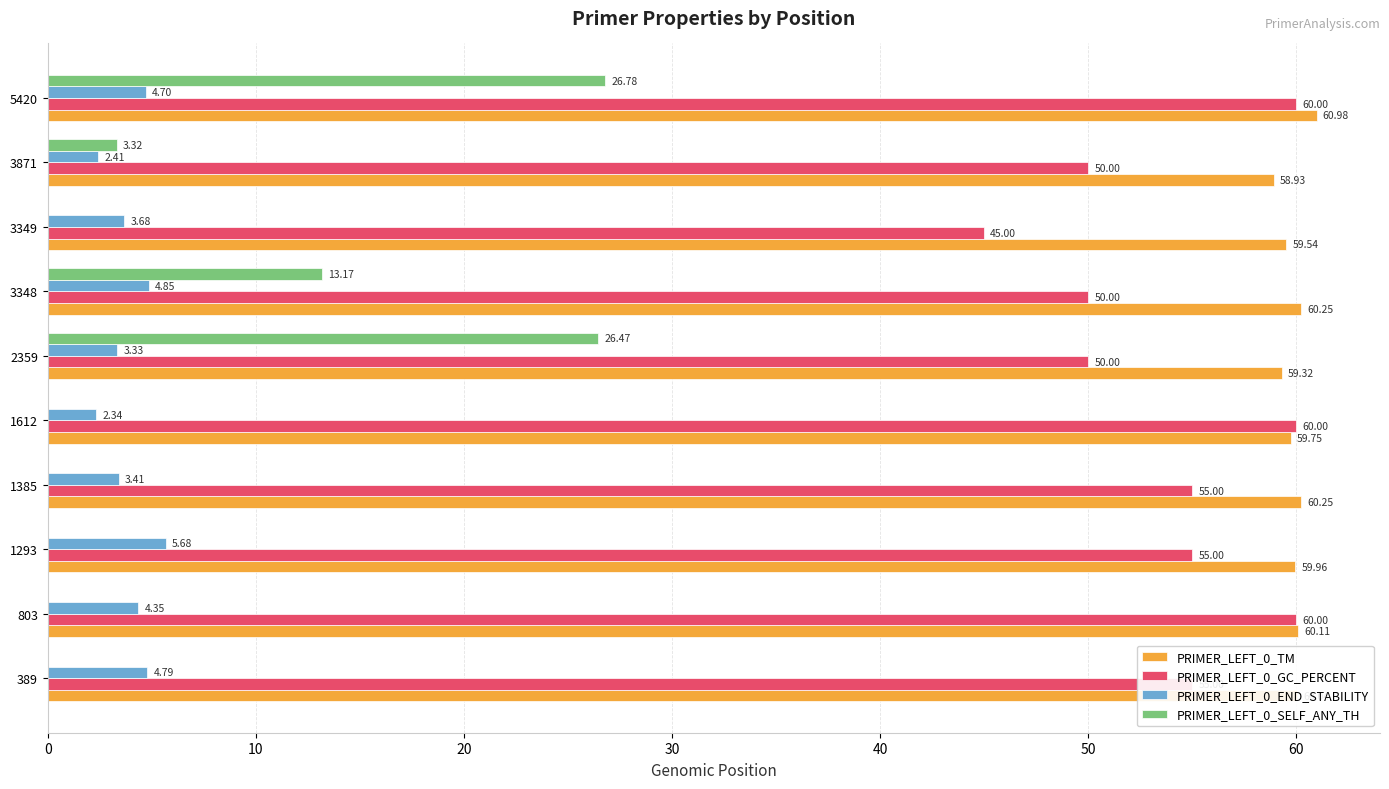

Between 389 and 2359, which series saw the biggest shift?

PRIMER_LEFT_0_SELF_ANY_TH